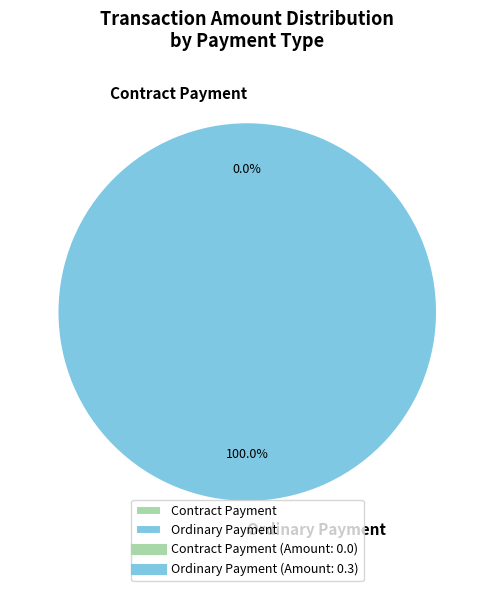

To the nearest percent, what is the difference between the Ordinary Payment and Contract Payment slice percentages?

100%